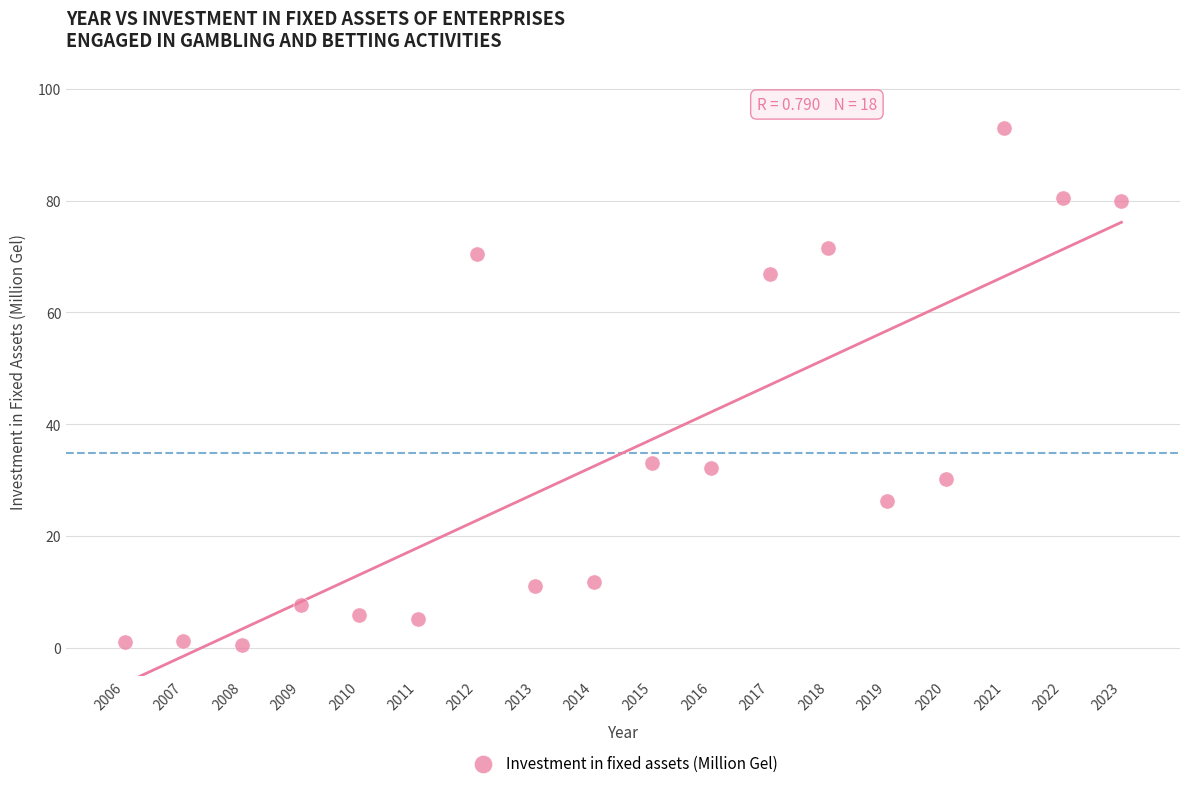

What is the range of X values (max minus min)?

17.0